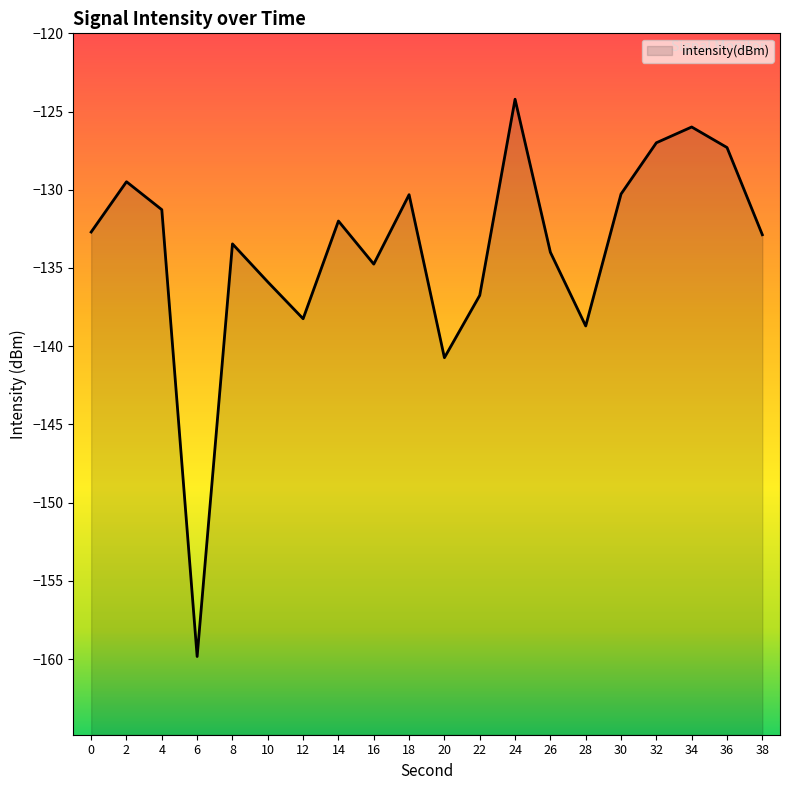

Rank the categories by value from lowest to highest.

6, 20, 28, 12, 22, 10, 16, 26, 8, 38, 0, 14, 4, 18, 30, 2, 36, 32, 34, 24